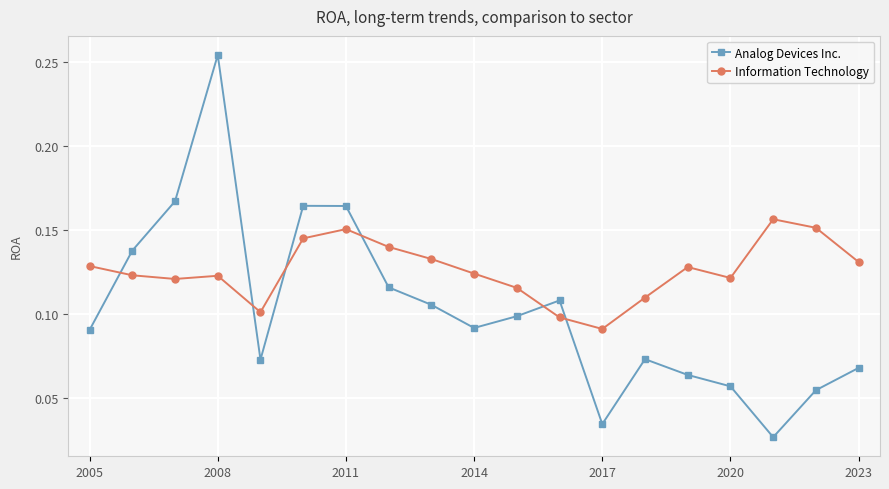

Which series has the largest total across all categories?

Information Technology